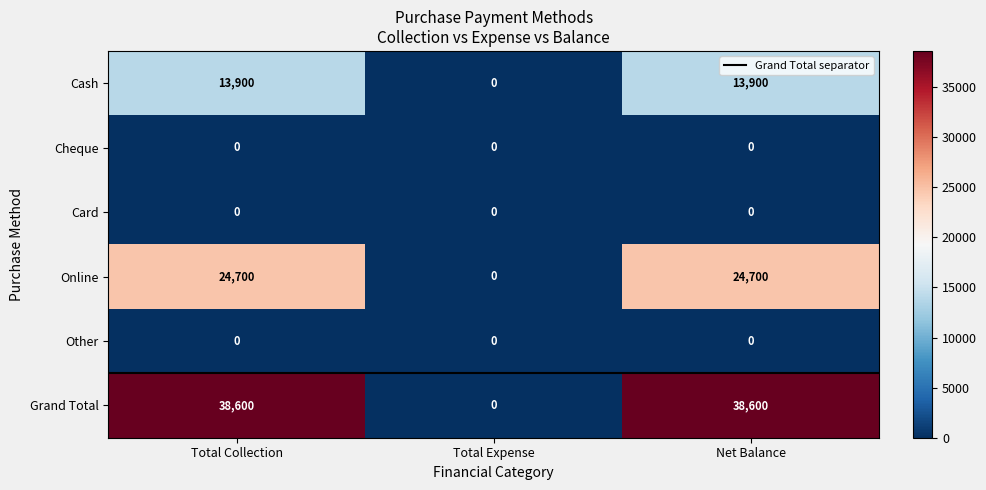

What is the greatest value displayed?

38600